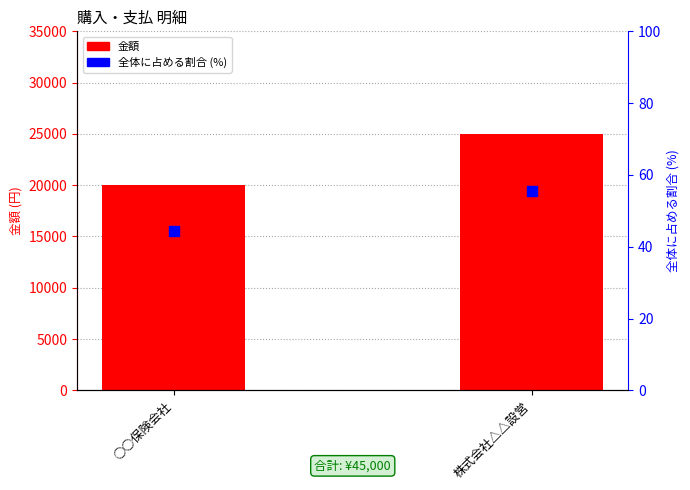

What is the total value across all series at 株式会社△△設営?

25055.6